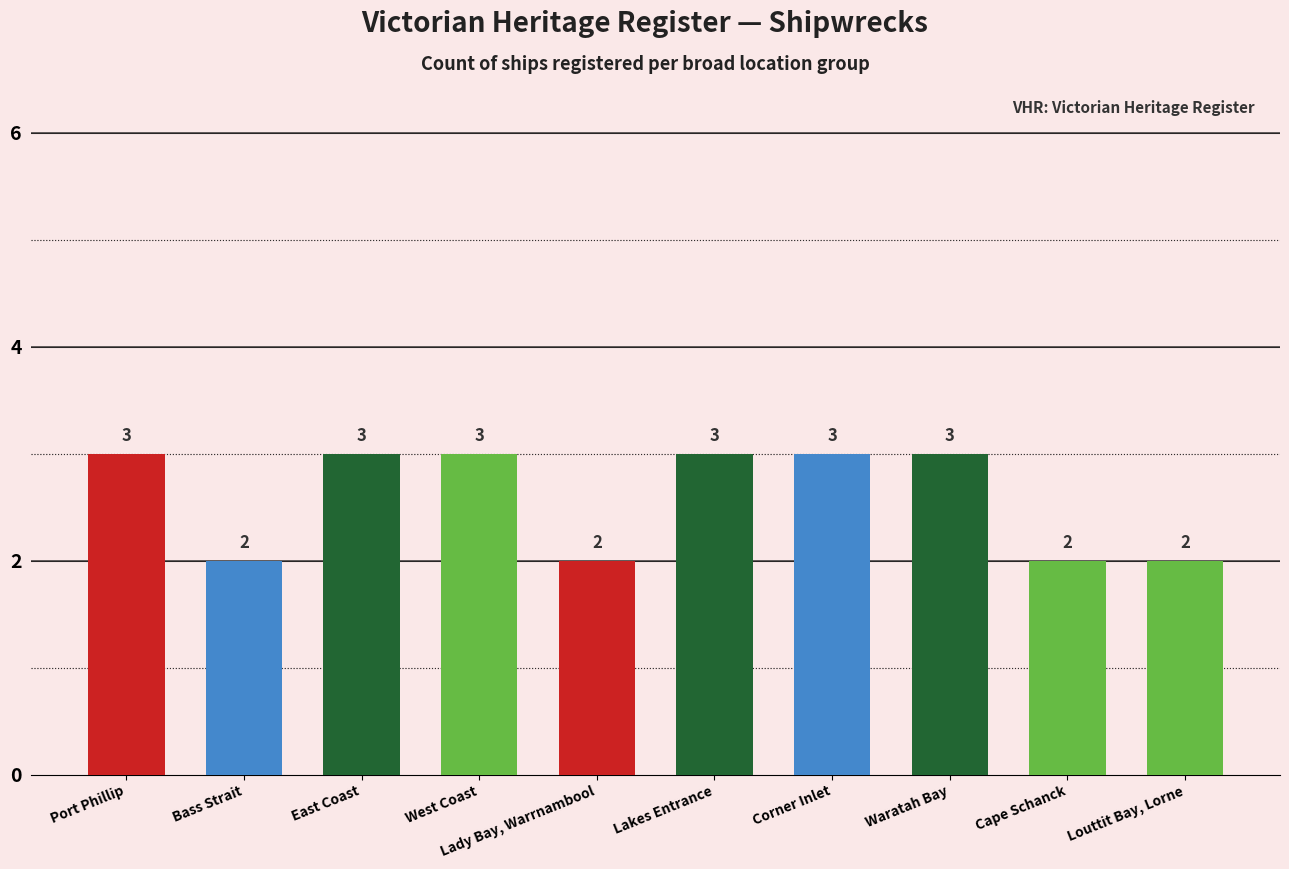

What is the value of the 10th bar from the left?

2